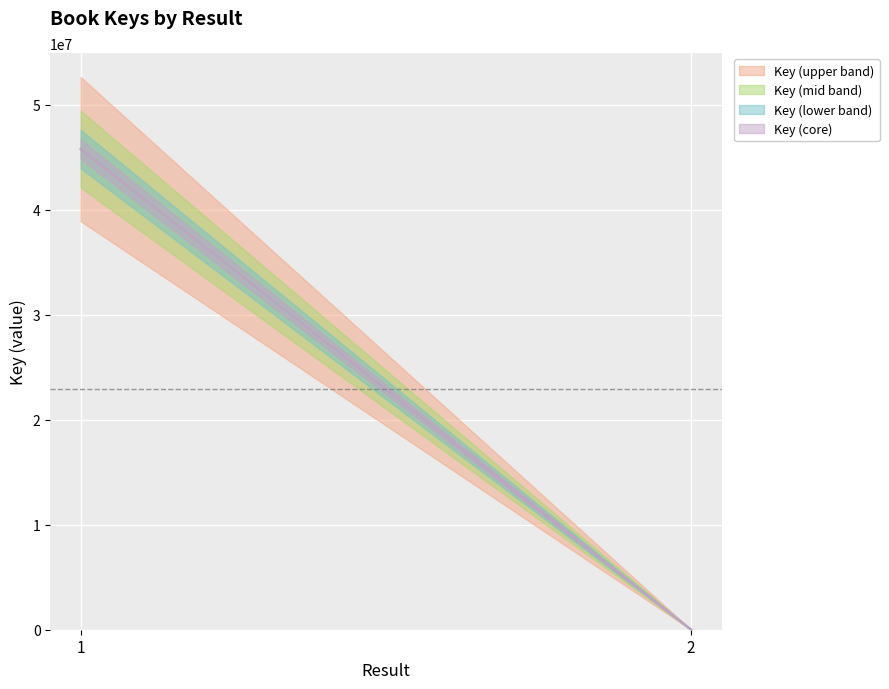

Between 1 and 2, which is larger?

1